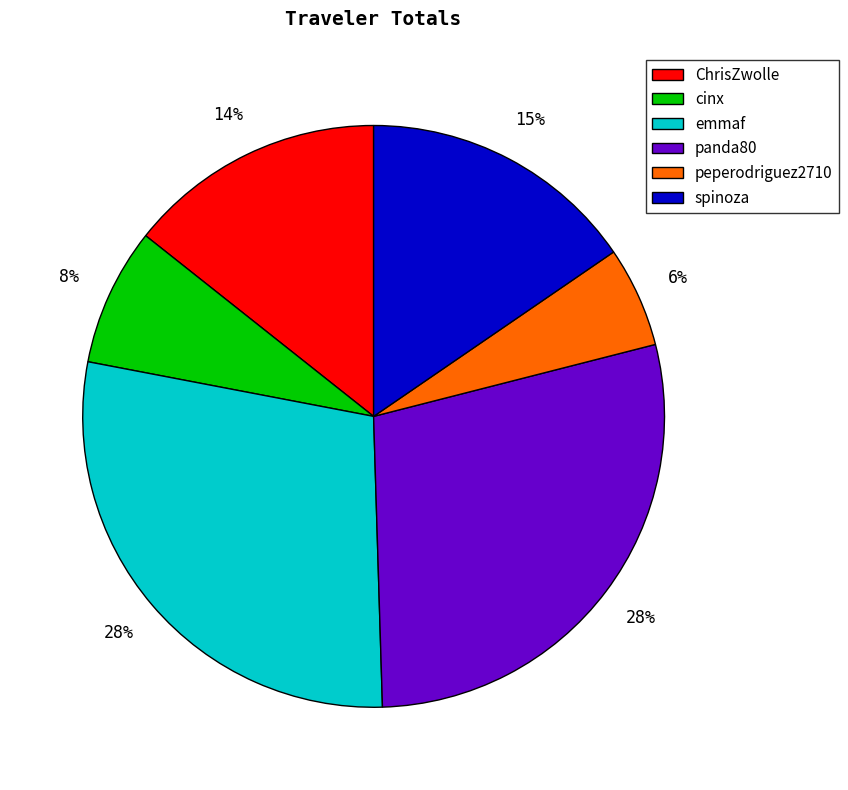

How many segments does this pie chart have?

6